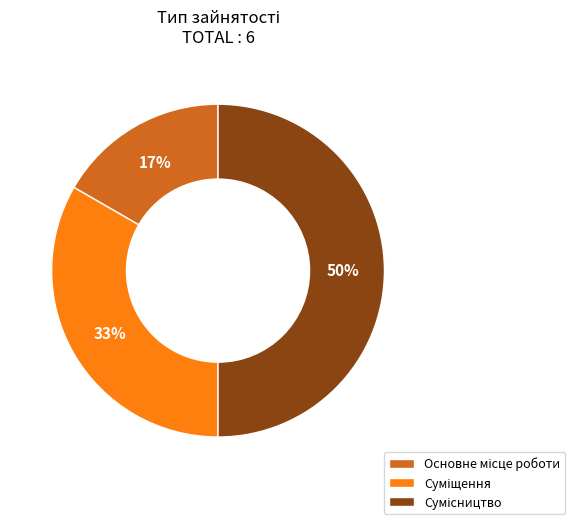

To the nearest percent, what is the difference between the largest and smallest slice percentages?

33%